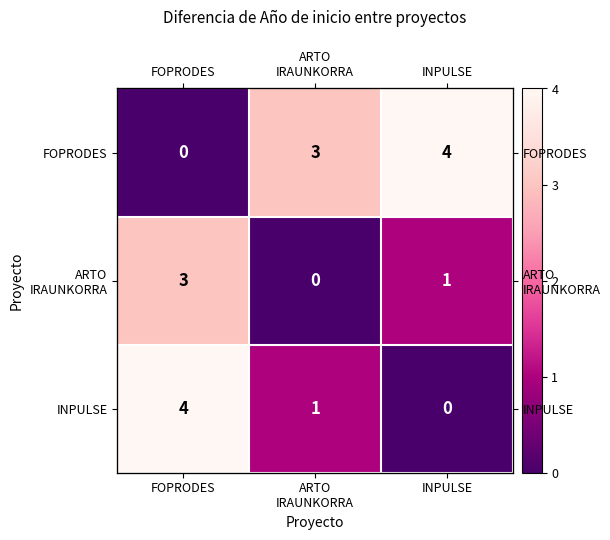

True or false: ARTO IRAUNKORRA has a value of -2 at ARTO IRAUNKORRA.

False